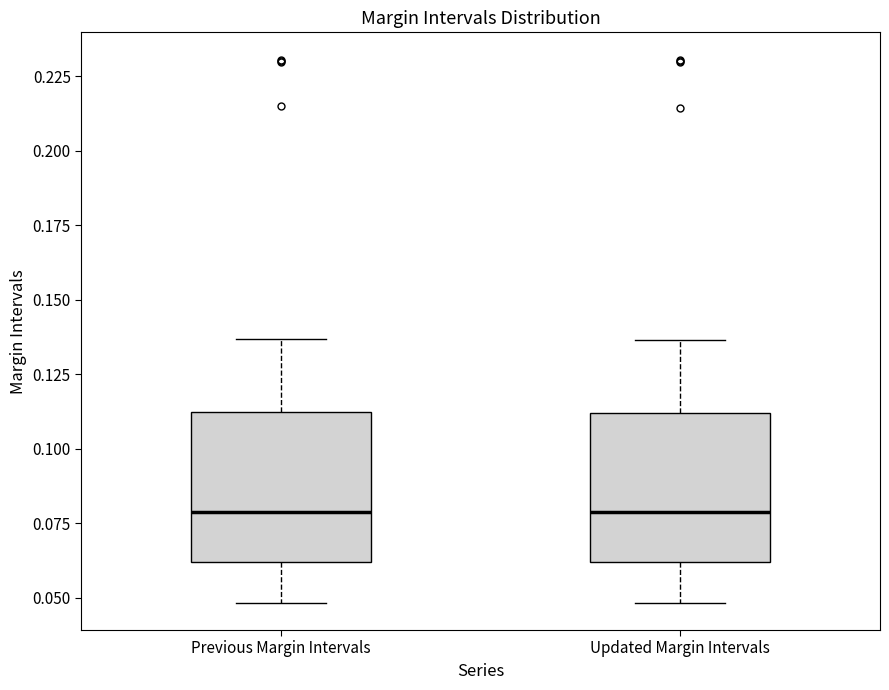

Reading left to right, read every box against the y-axis: the position of its median line, the range the box covers, and the ends of its whiskers. The values are not printed on the chart, so give them approximately, as read against the axis.

Previous Margin Intervals: median 0.080, box 0.060 to 0.110, whiskers 0.050 to 0.135
Updated Margin Intervals: median 0.080, box 0.060 to 0.110, whiskers 0.050 to 0.135